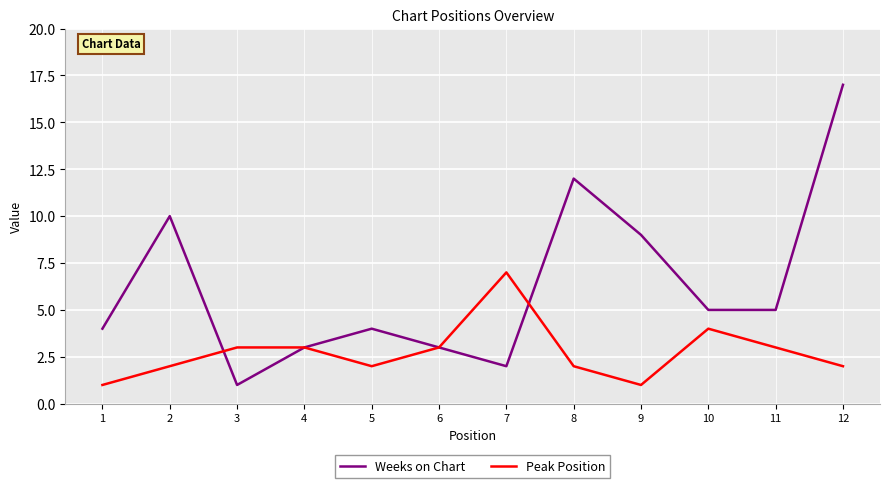

At which category is the sum across all series the highest?

12